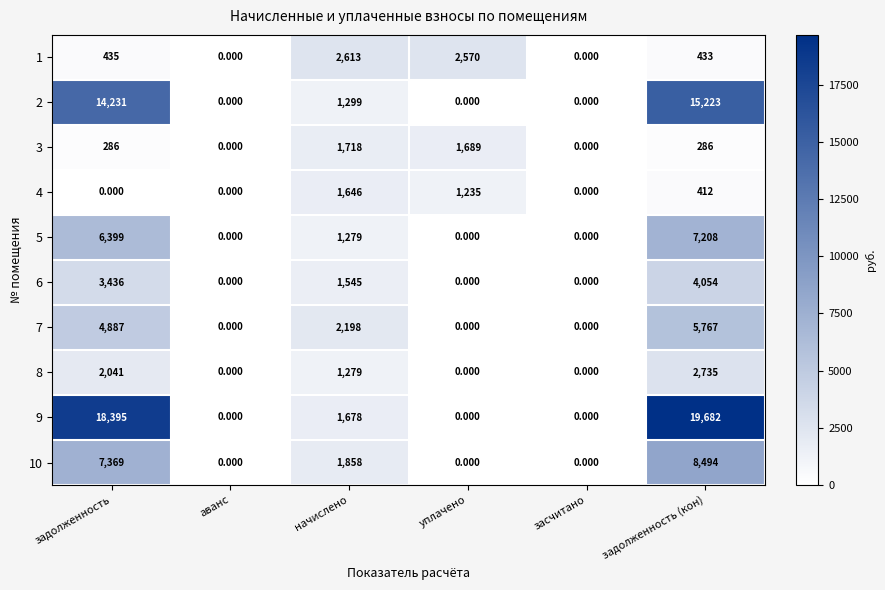

Which label corresponds to the largest value in the chart?

задолженность (кон)